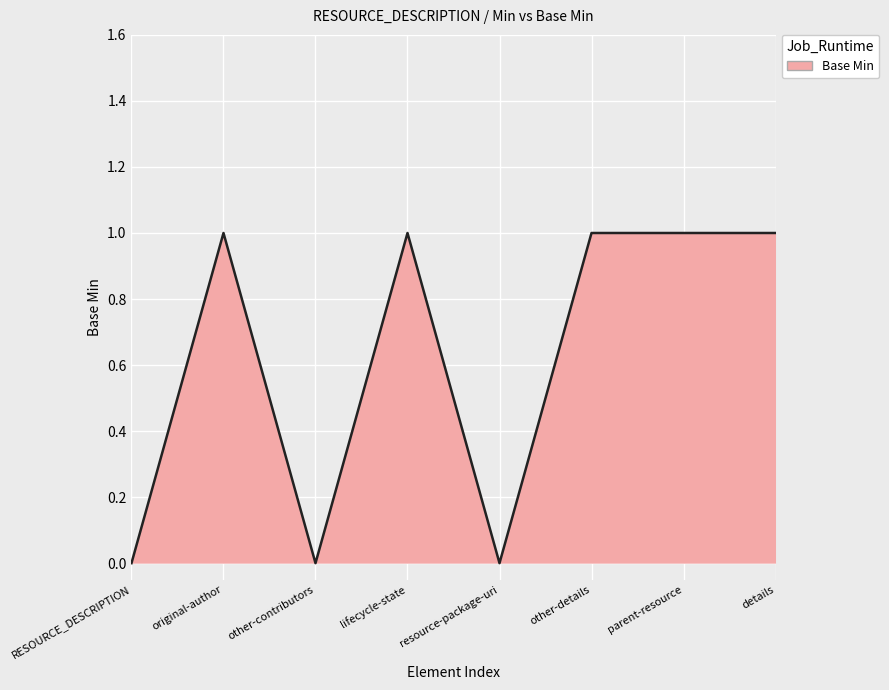

Where is the first local minimum?

other-contributors